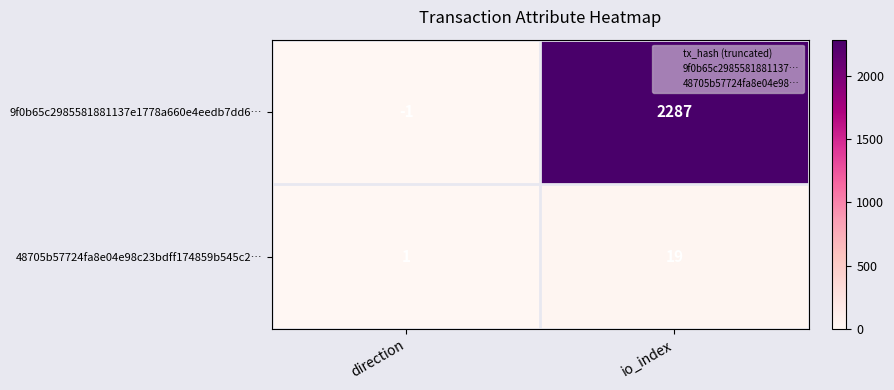

What is the difference between the maximum and minimum values in the 9f0b65c2985581881137e1778a660e4eedb7dd6… series?

2288